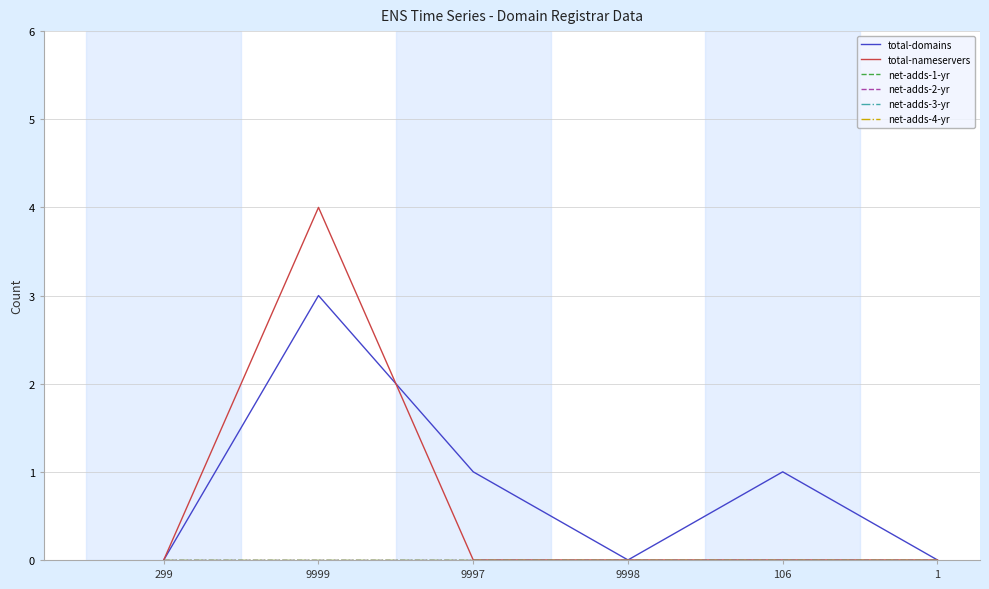

Rank the series by their maximum value, from lowest to highest.

net-adds-1-yr, net-adds-2-yr, net-adds-3-yr, net-adds-4-yr, total-domains, total-nameservers